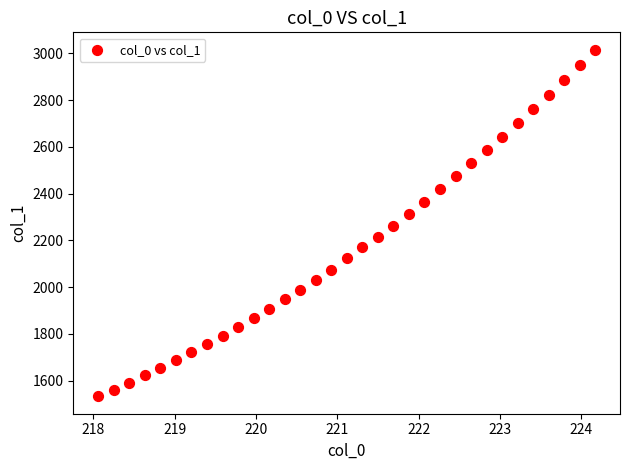

What is the range of Y values (max minus min)?

1483.5